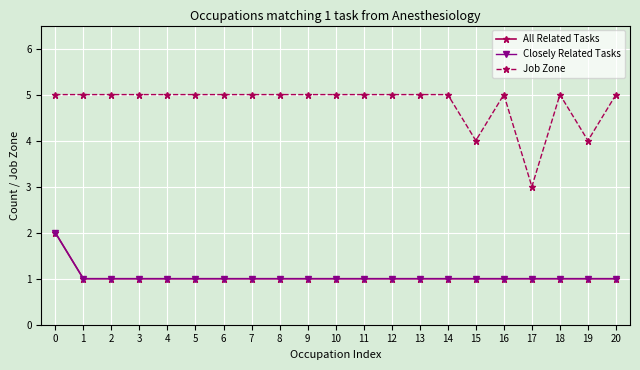

True or false: Closely Related Tasks and Job Zone cross at least once.

False